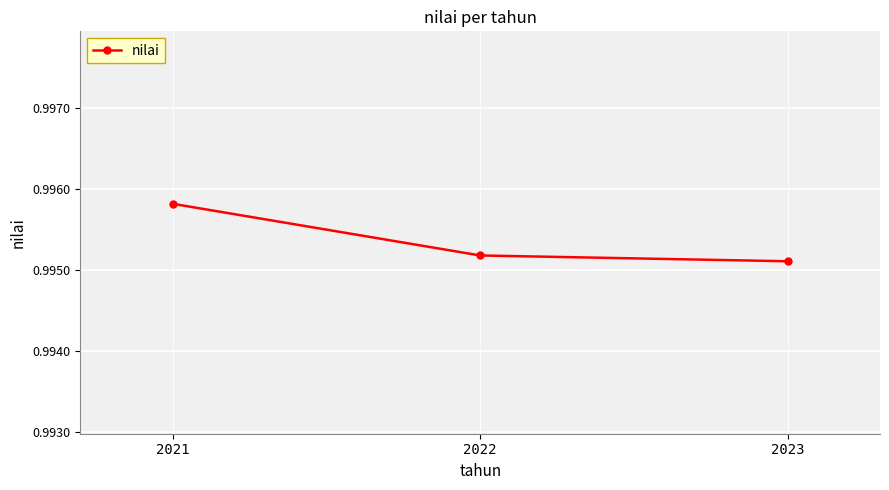

Which has a higher value, 2021 or 2023?

2021